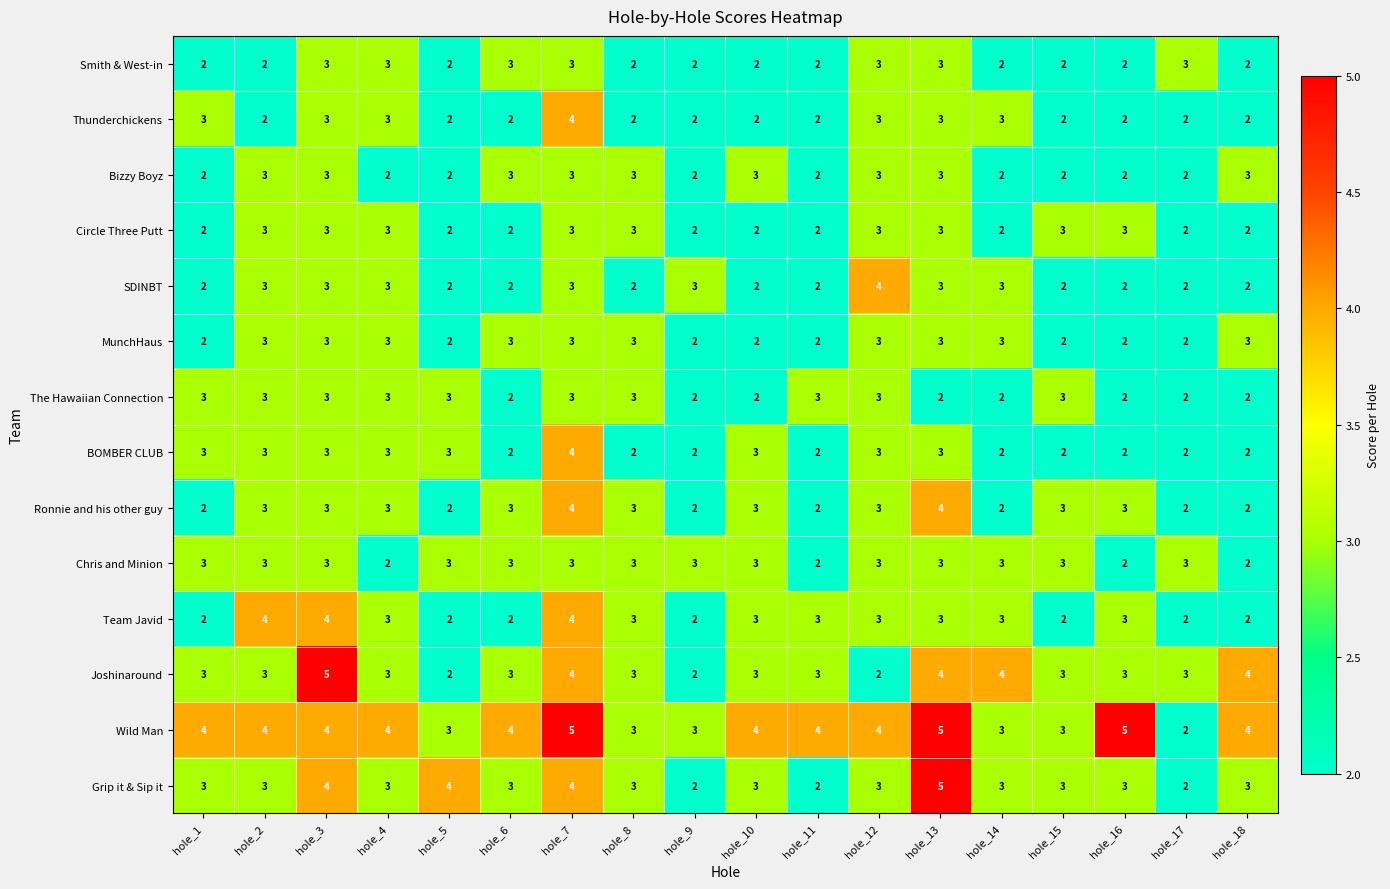

What is the approximate value of Team Javid at hole_14?

3